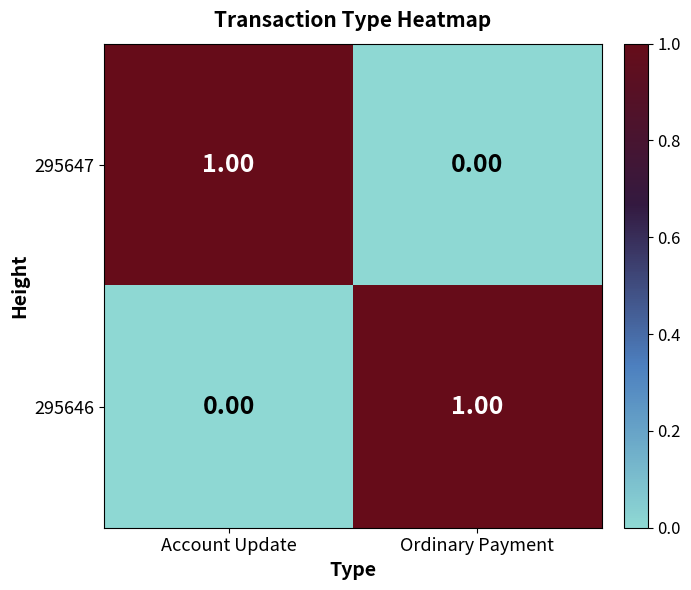

Which category has the lowest value in the 295647 series?

Ordinary Payment